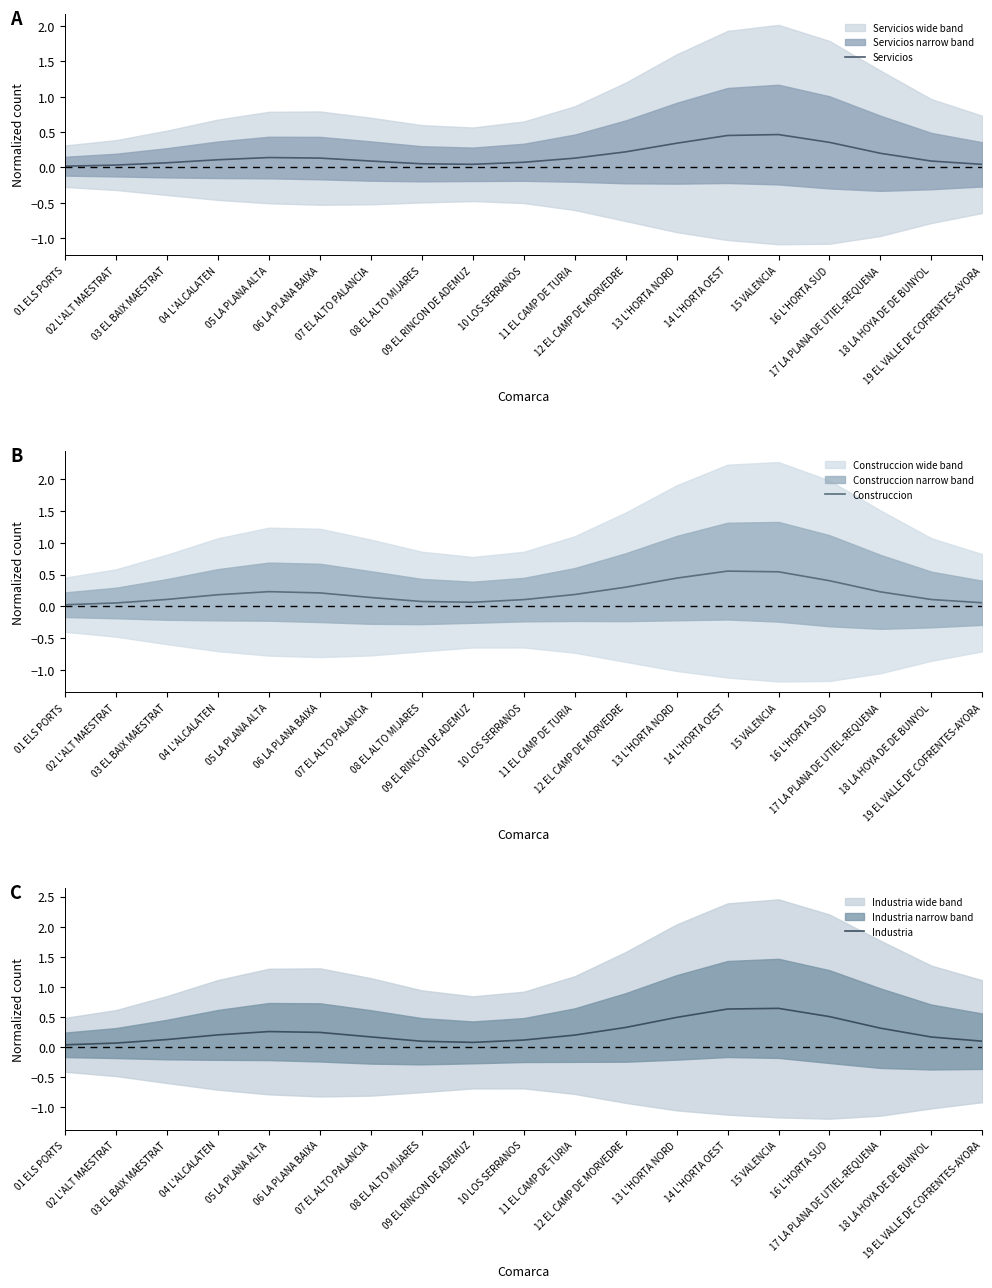

What is the label of the 6th point from the left?

06 LA PLANA BAIXA